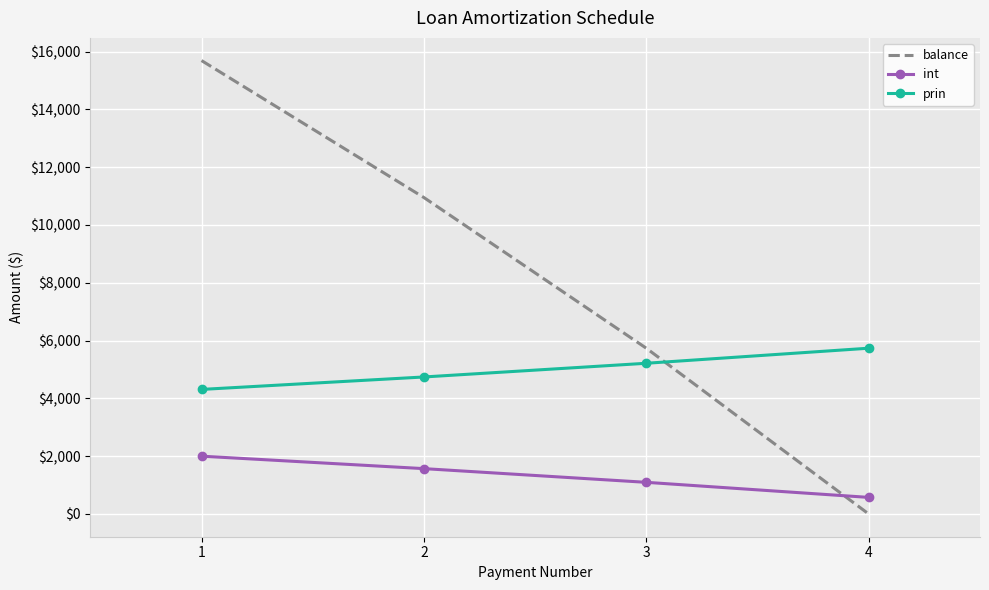

What is the difference between the maximum and second lowest values in the int series?

905.1